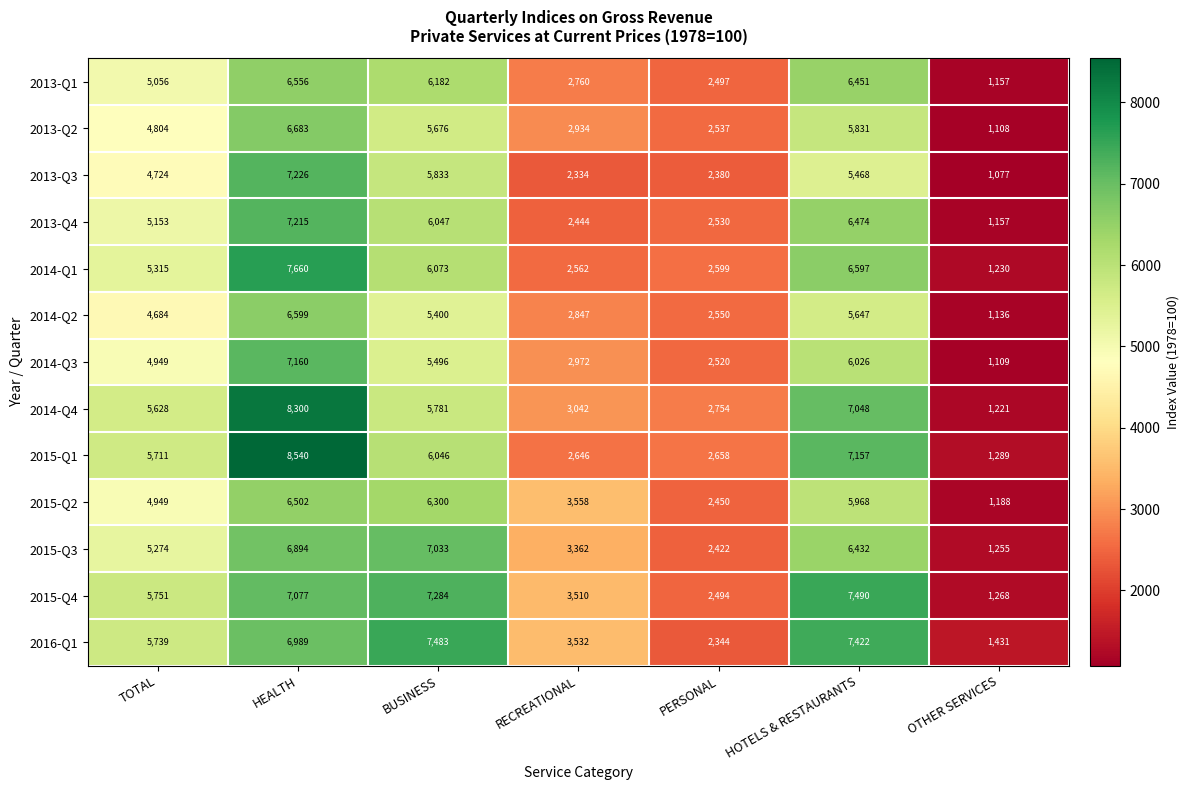

Which series has the widest spread of values?

2015-Q1